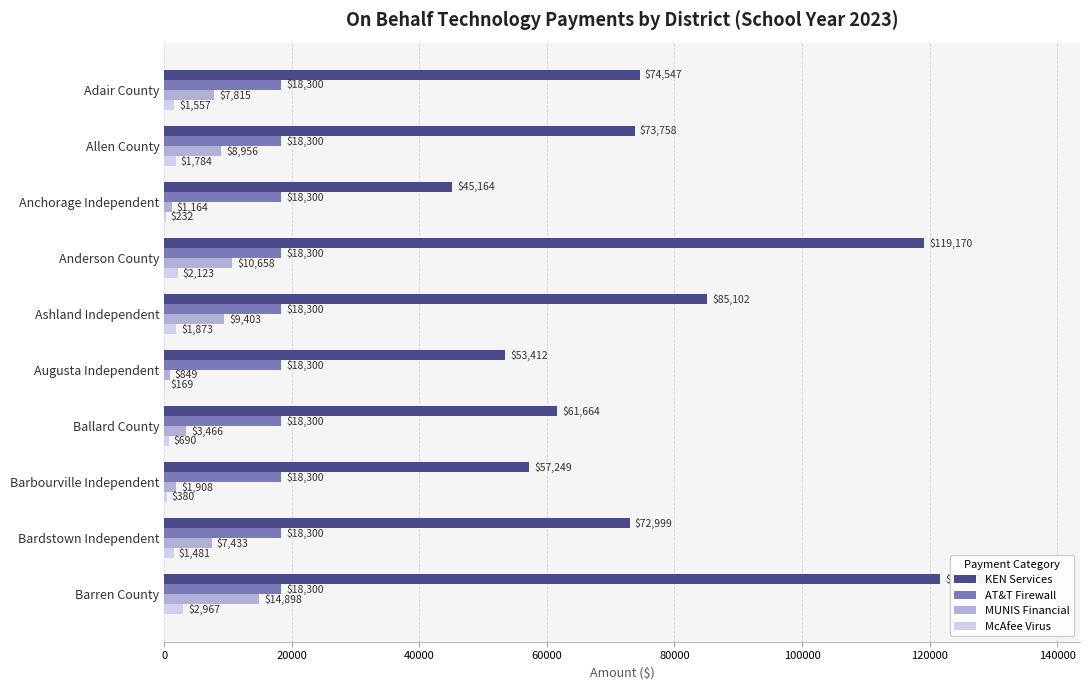

Which category has the highest value across all series?

Barren County